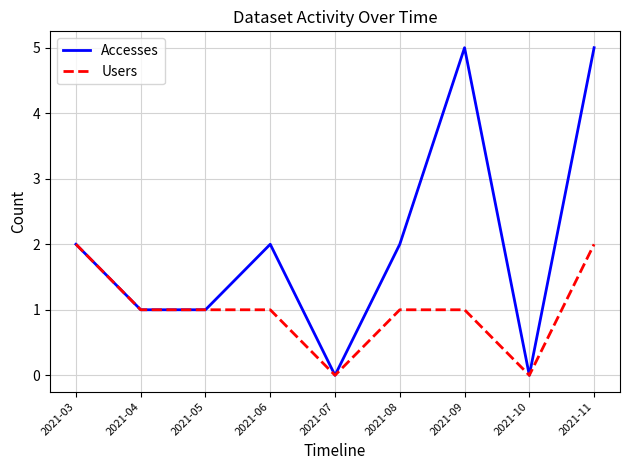

Reading left to right, what are all the values shown in this chart?

Accesses: 2	1	1	2	0	2	5	0	5
Users: 2	1	1	1	0	1	1	0	2